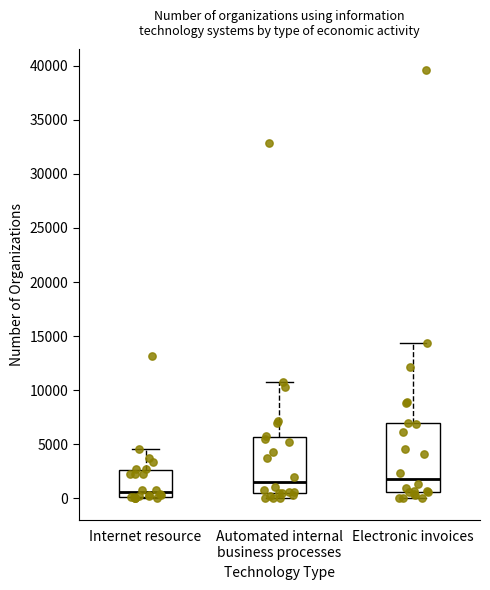

Reading left to right, read every box against the y-axis: the position of its median line, the range the box covers, and the ends of its whiskers. The values are not printed on the chart, so give them approximately, as read against the axis.

Internet resource: median 500, box 0 to 2500, whiskers 0 (just below the box's lower edge) to 4500
Automated internal business processes: median 1500, box 500 to 5500, whiskers 0 to 11000
Electronic invoices: median 2000, box 500 to 7000, whiskers 0 to 14500